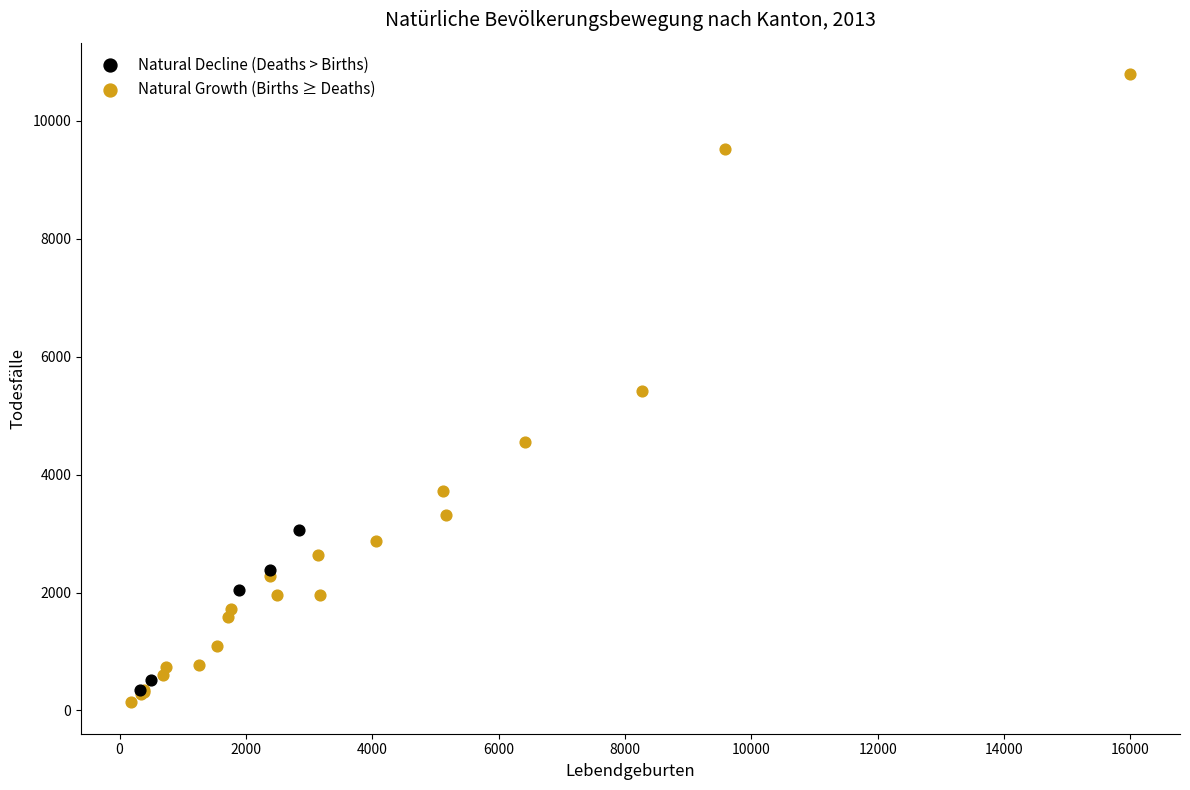

Which series contains the highest Y value?

Natural Growth (Births ≥ Deaths)